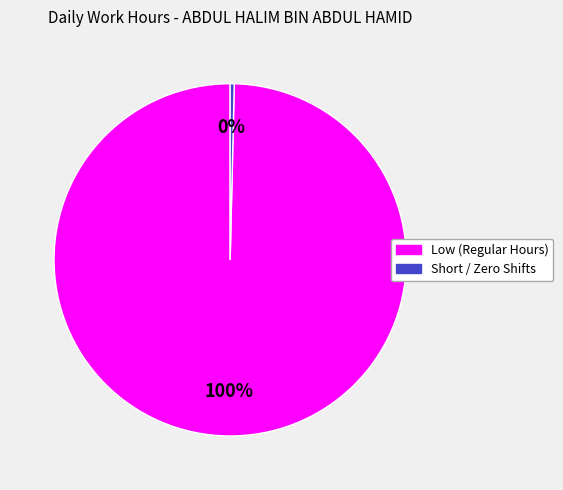

True or false: Low (Regular Hours) accounts for 100% of the total.

True